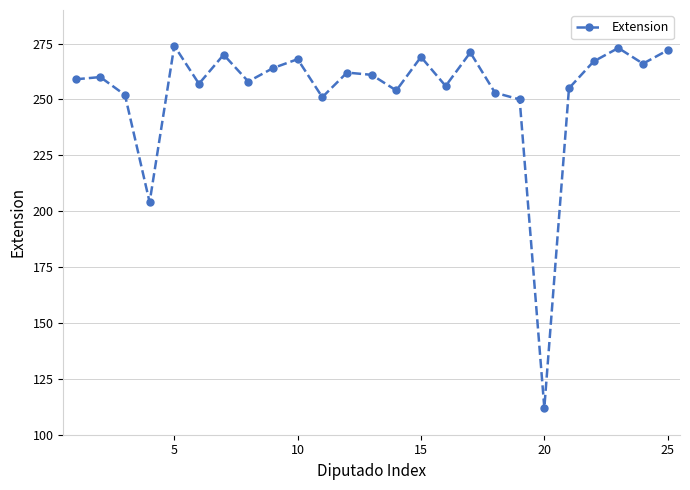

How many interior local valleys (lower than both neighbors) does the data have?

8